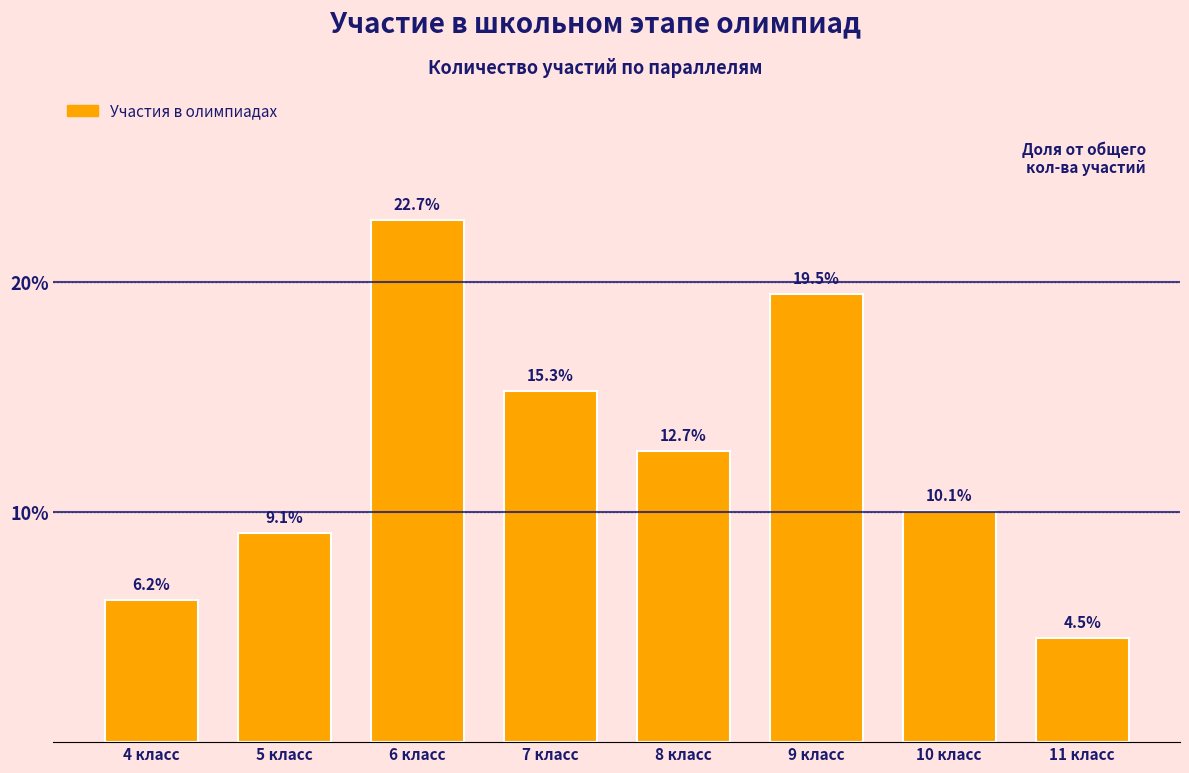

Reading left to right, extract all data points from this chart.

4 класс=6.2	5 класс=9.1	6 класс=22.7	7 класс=15.3	8 класс=12.7	9 класс=19.5	10 класс=10.1	11 класс=4.5